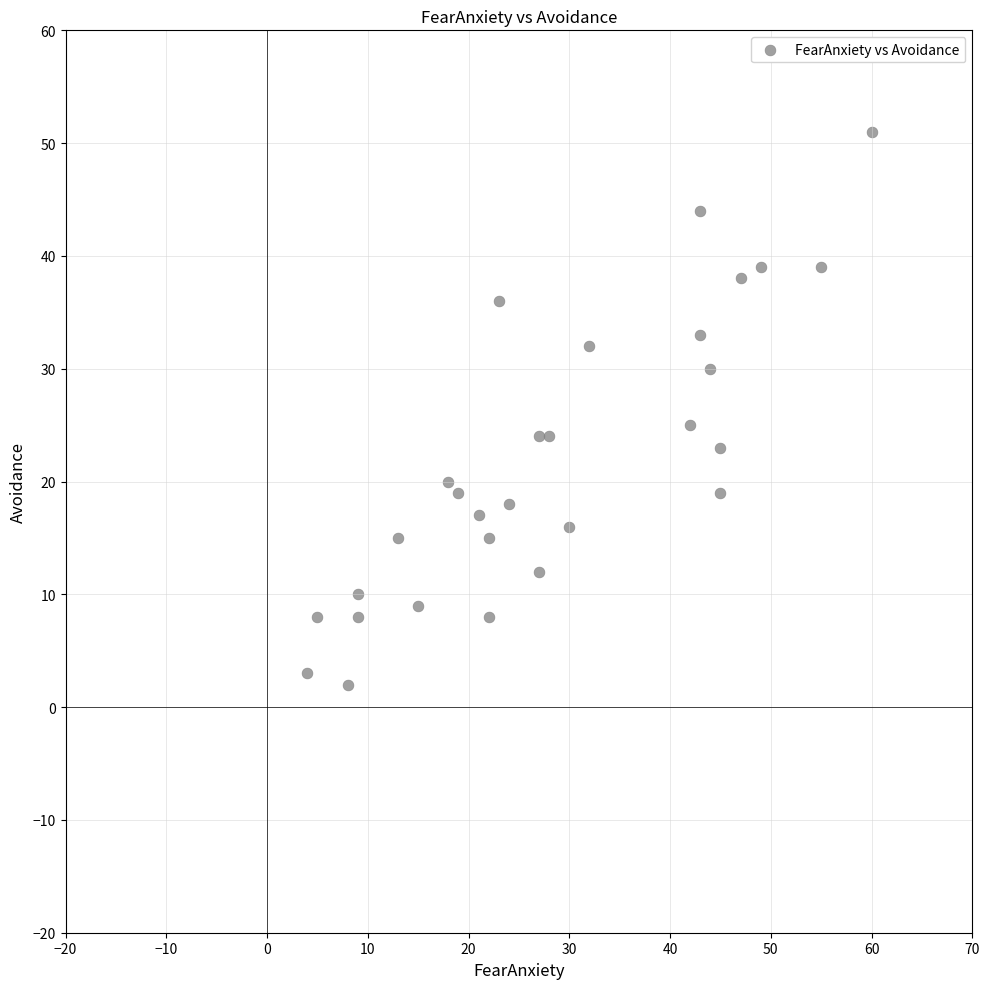

What Y value in the scatter plot is closest to 26?

25